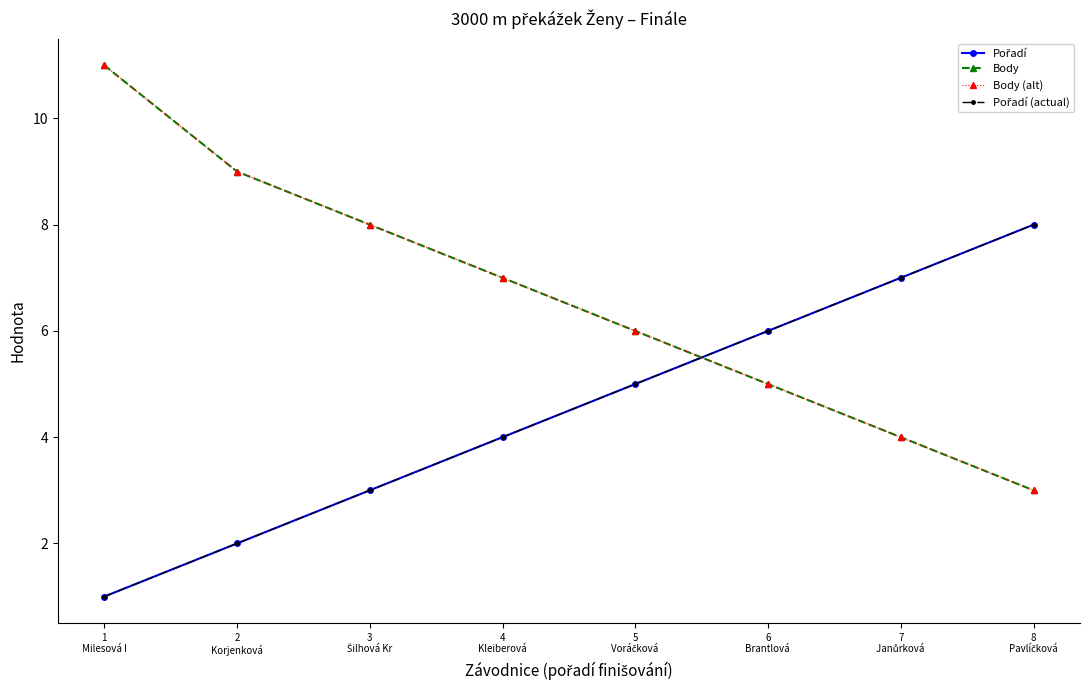

Which series has the largest total across all categories?

Body